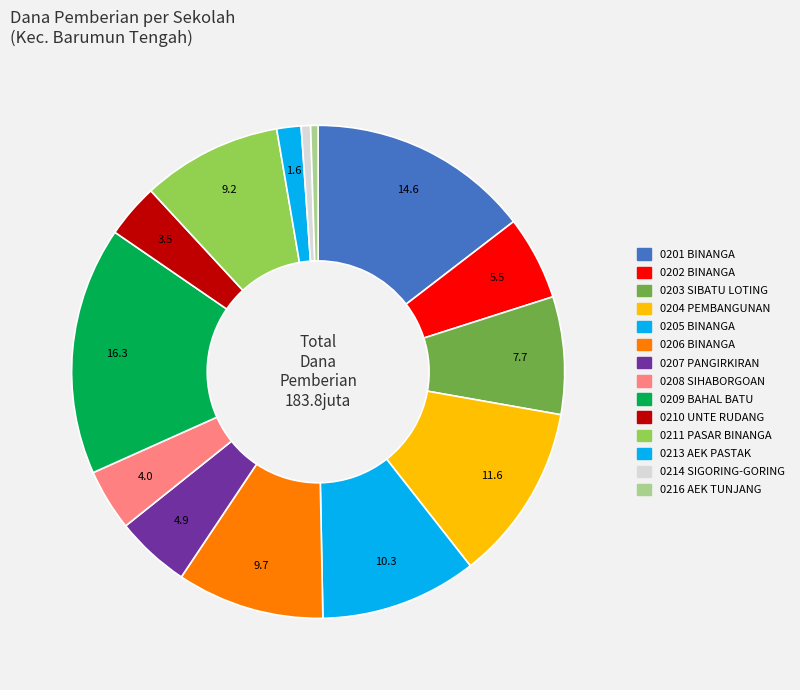

Does any single category account for the majority?

No